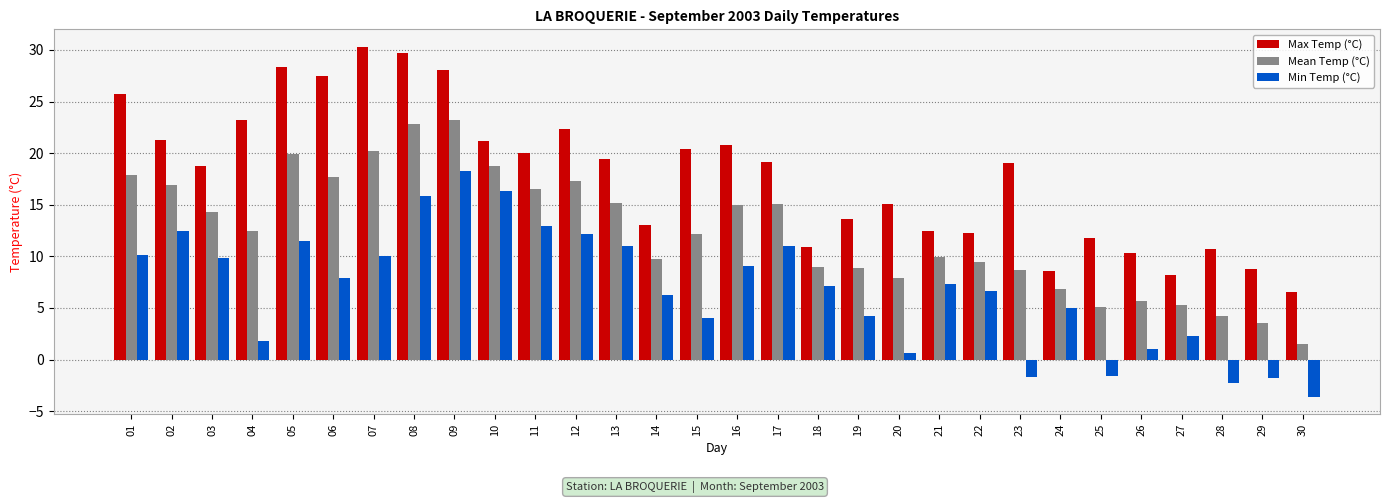

What is the difference between the second highest and second lowest values in the Min Temp (°C) series?

18.6